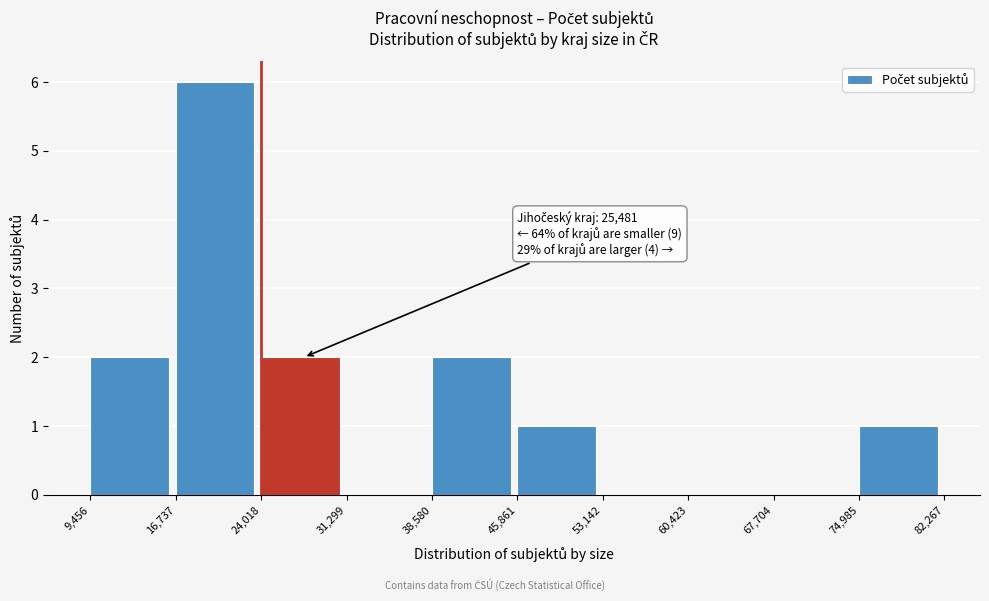

Which range on the x-axis has the tallest bar?

16,737 to 24,018